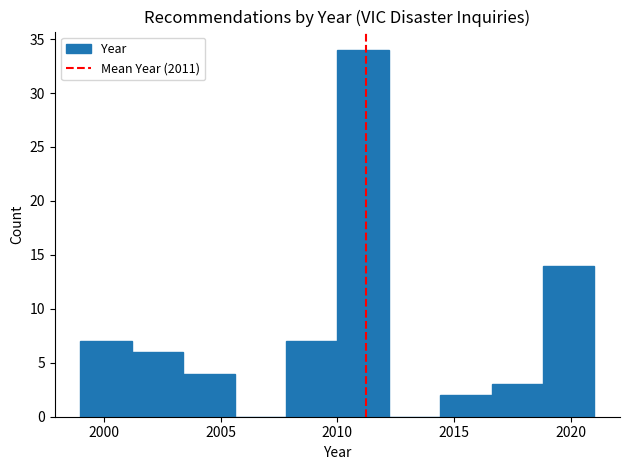

How tall is the bar that spans 2014.4 to 2016.6 on the x-axis? Neither the bar edges nor the heights are printed on the chart, so give them approximately, as read against the axes.

2